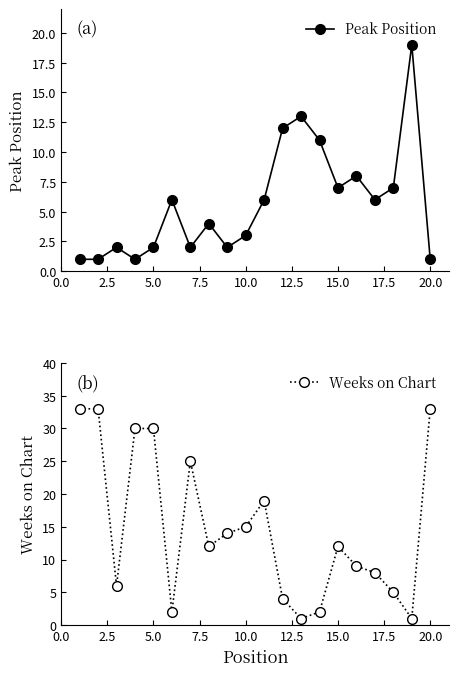

Reading left to right, list all the values displayed in this chart.

Peak Position: 1	1	2	1	2	6	2	4	2	3	6	12	13	11	7	8	6	7	19	1
Weeks on Chart: 33	33	6	30	30	2	25	12	14	15	19	4	1	2	12	9	8	5	1	33